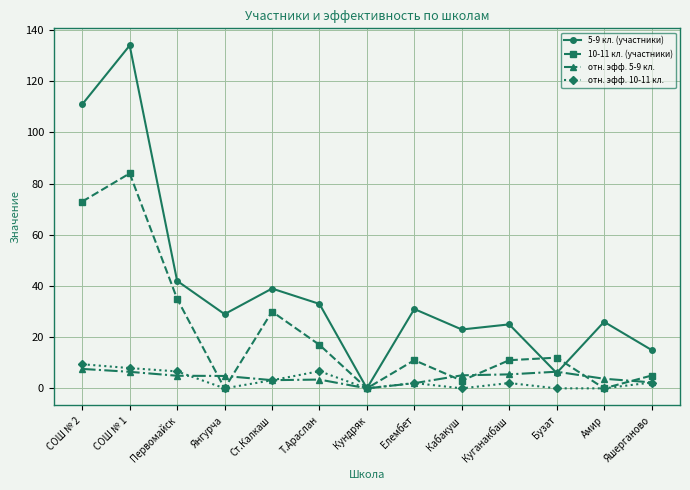

Which series has the widest spread of values?

5-9 кл. (участники)